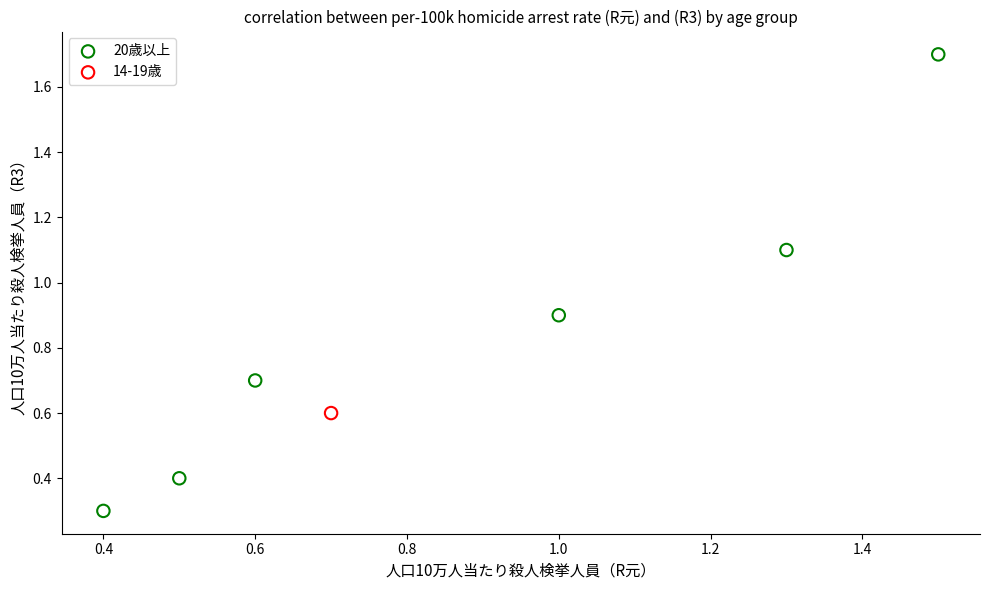

What are all the series names shown in the legend?

20歳以上, 14-19歳